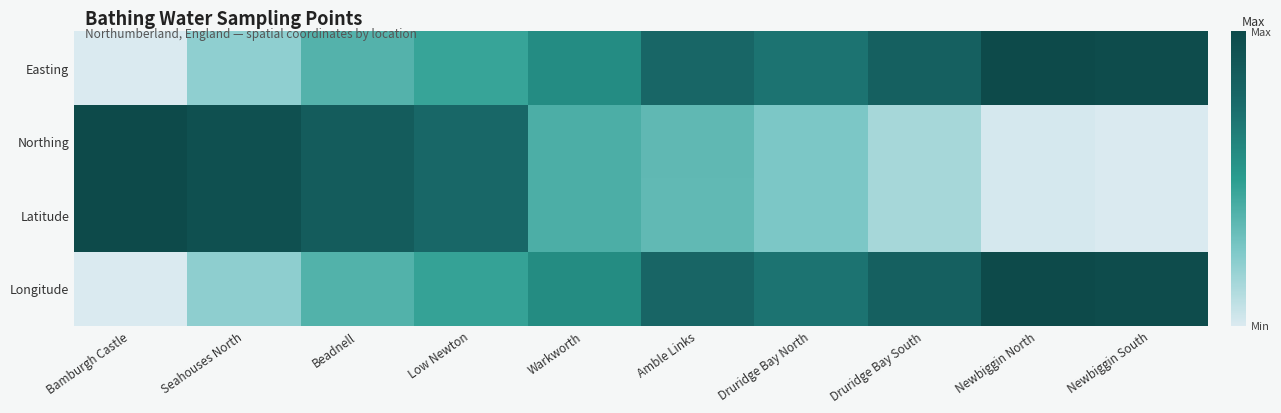

Rank the series at Warkworth from lowest to highest value.

Northing, Latitude, Easting, Longitude